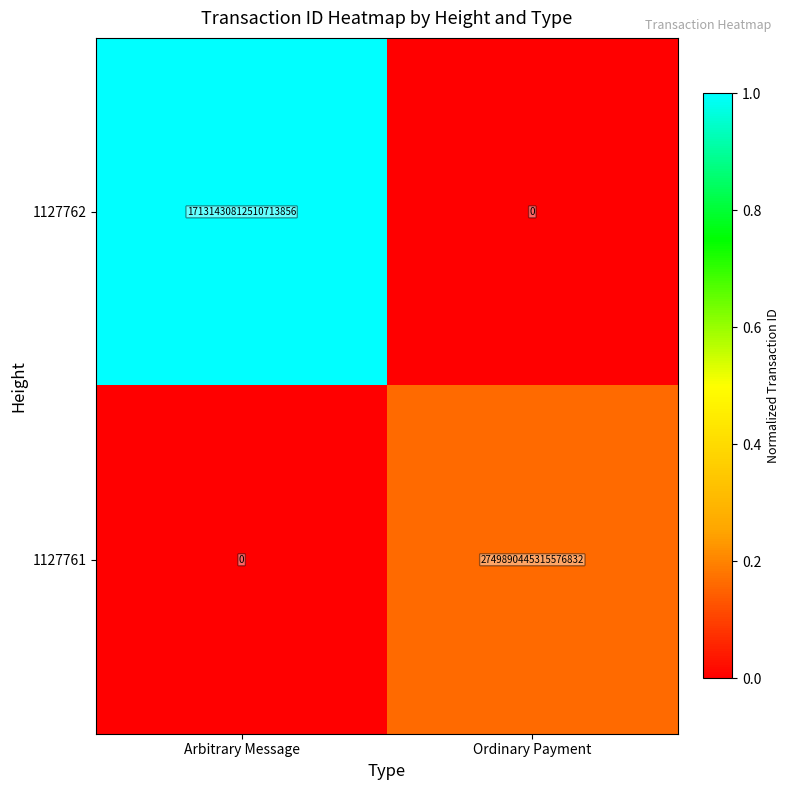

List the series in order of their peak value, lowest first.

1127761, 1127762